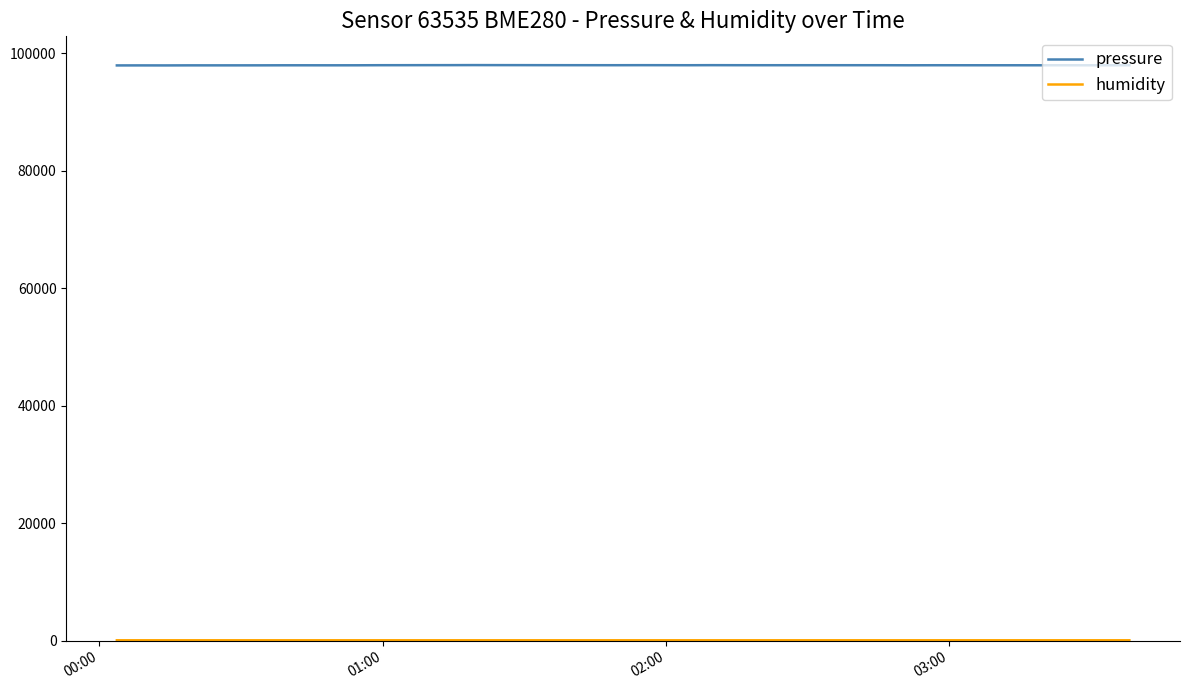

What is the minimum value for pressure?

97918.0